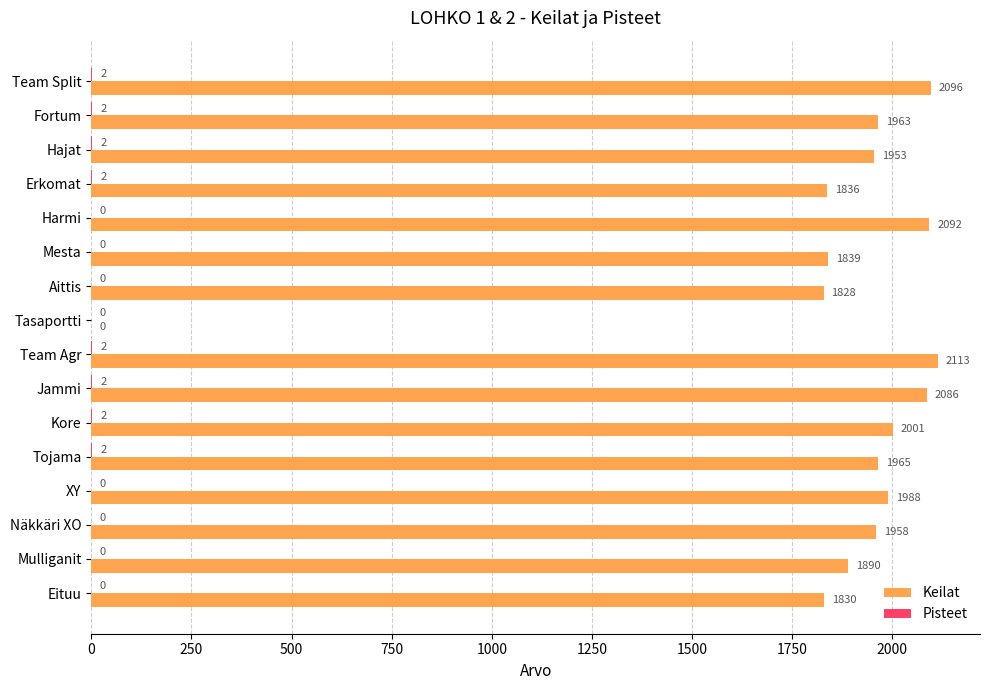

Read the Keilat value at Team Split, to the nearest 10.

2100